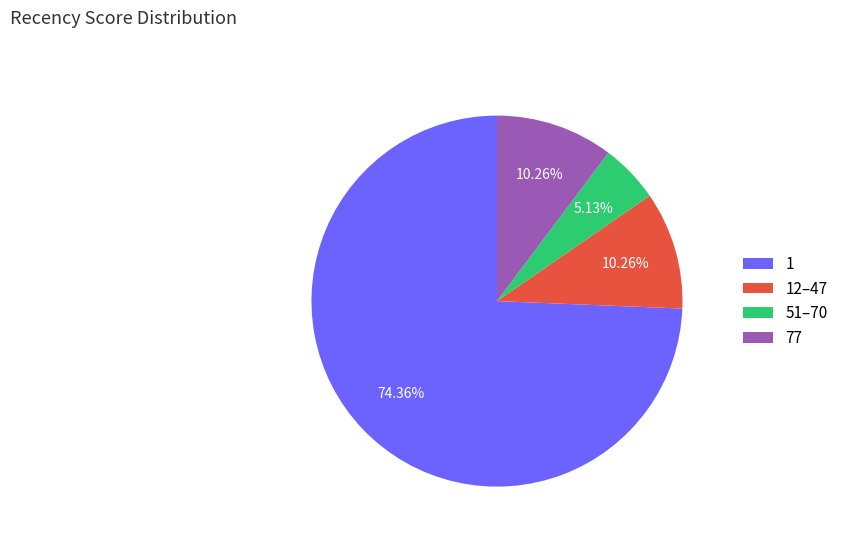

To the nearest percent, what is the average slice percentage?

25%